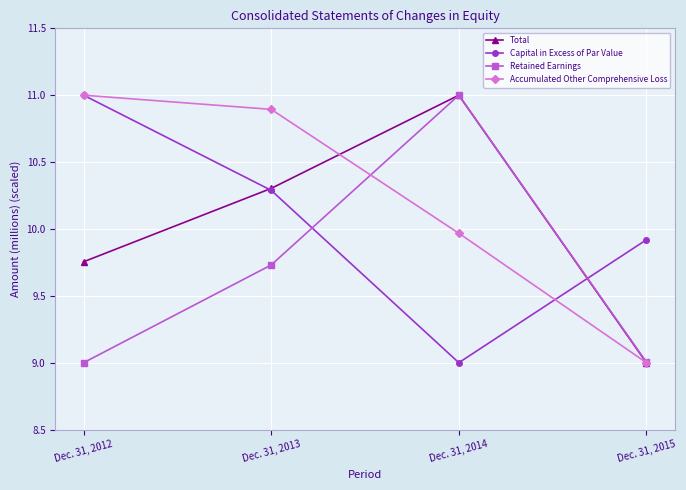

How many lines are shown in the chart?

4